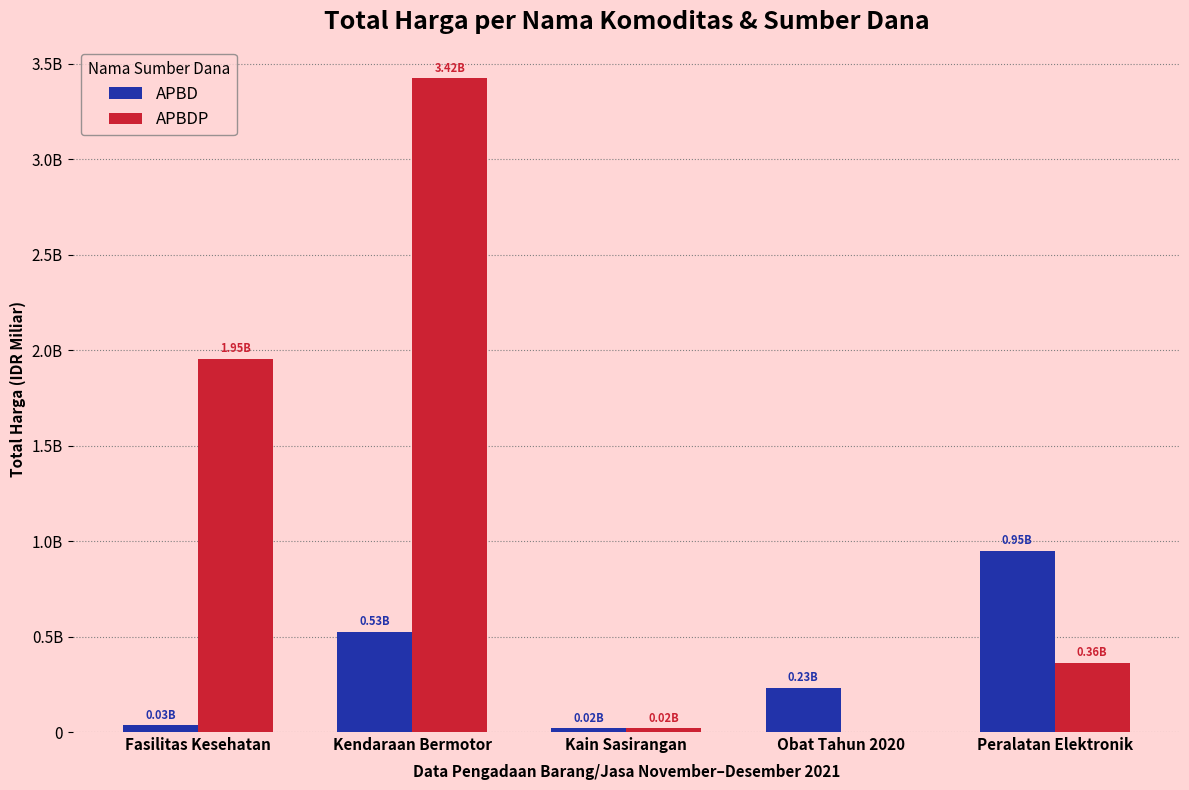

List the series in order of their peak value, lowest first.

APBD, APBDP